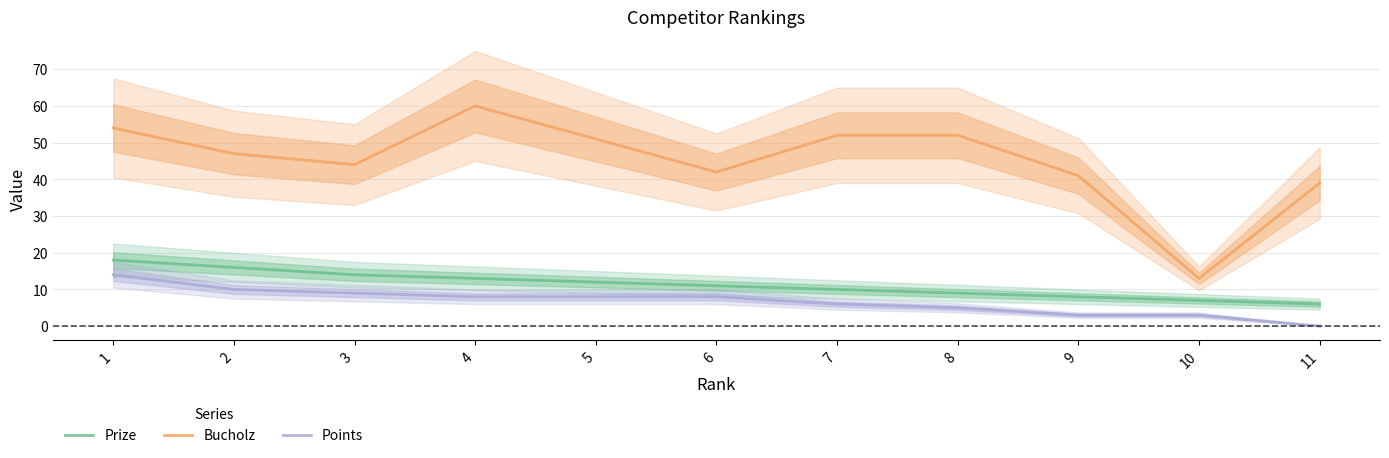

Reading left to right, list all the values displayed in this chart.

Prize: 1=18	2=16	3=14	4=13	5=12	6=11	7=10	8=9	9=8	10=7	11=6
Bucholz: 1=54	2=47	3=44	4=60	5=51	6=42	7=52	8=52	9=41	10=13	11=39
Points: 1=14	2=10	3=9	4=8	5=8	6=8	7=6	8=5	9=3	10=3	11=0